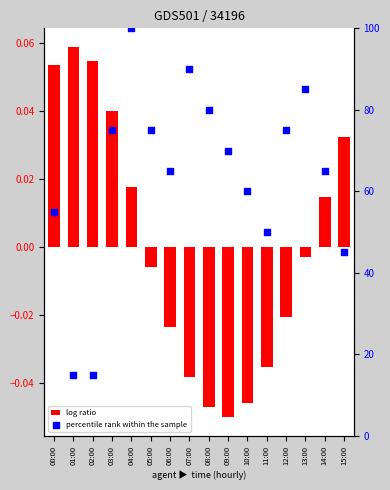

Which series reaches the maximum Y coordinate?

percentile rank within the sample